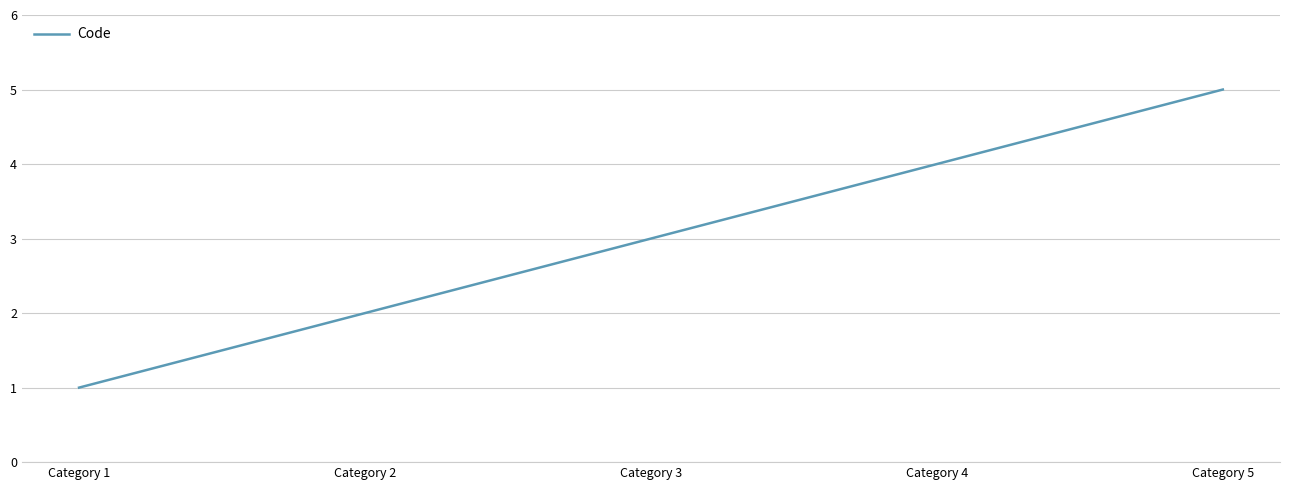

What is the sum of the values at Category 4 and Category 3?

7